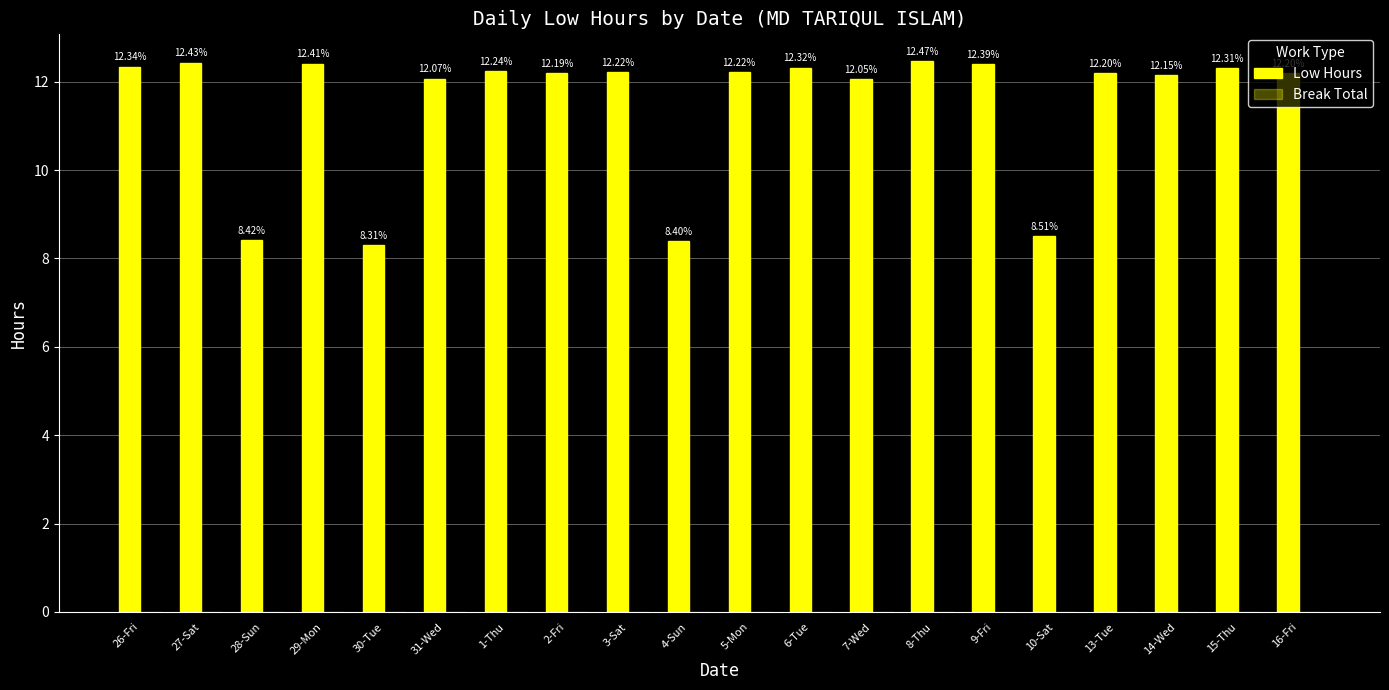

How many categories are shown in the chart?

20